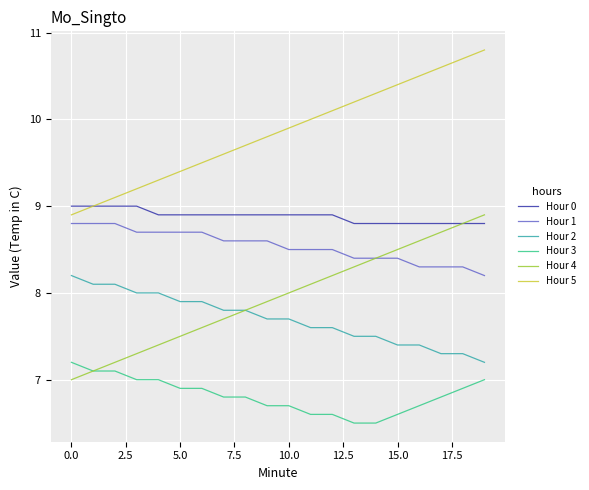

What are all the series names shown in the legend?

Hour 0, Hour 1, Hour 2, Hour 3, Hour 4, Hour 5